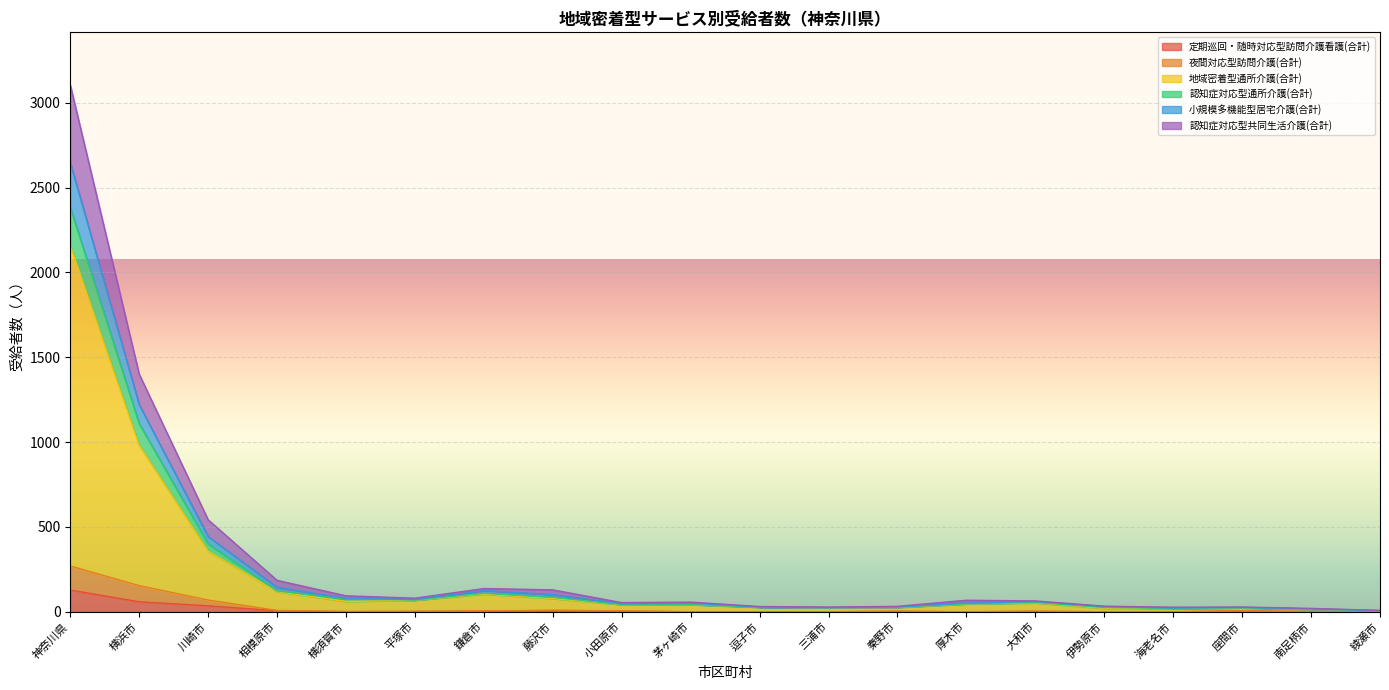

In 認知症対応型通所介護(合計), how many points are higher than both neighbors (excluding endpoints)?

3